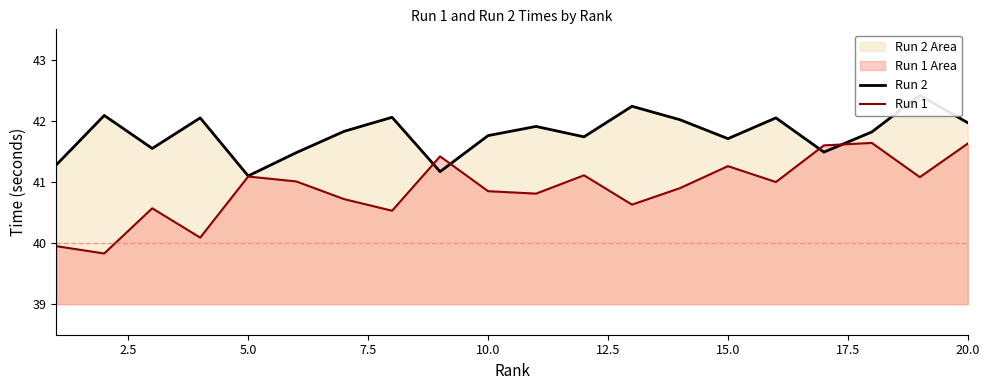

The Run 1 series shows 40.9 at 10.0. True or false?

True